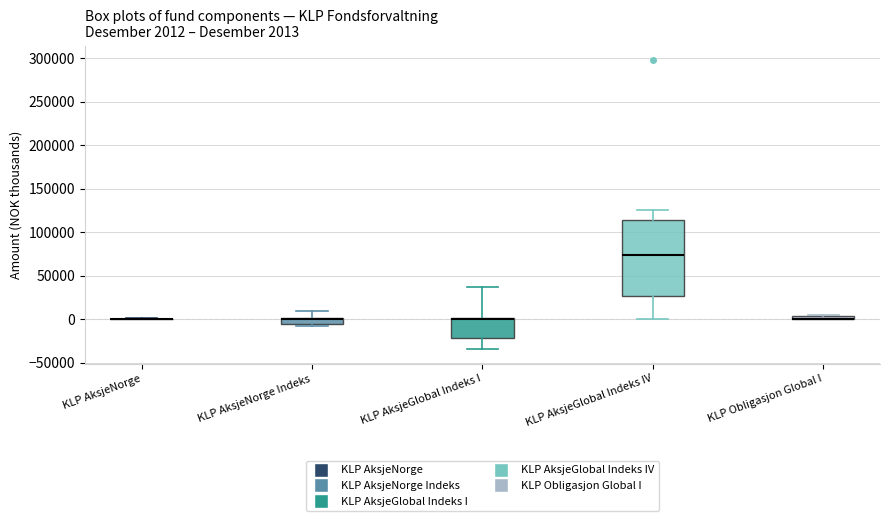

Which box is the tallest, from its lower edge to its upper edge?

KLP AksjeGlobal Indeks IV